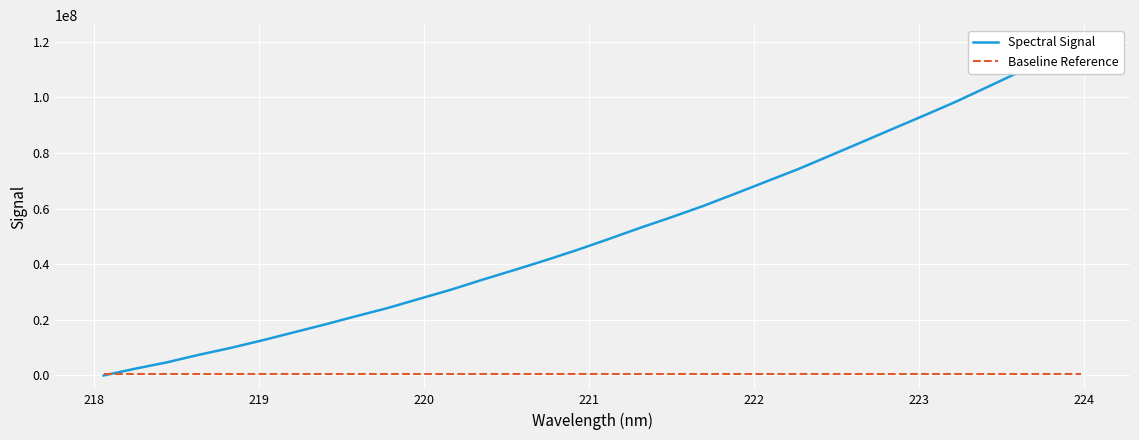

True or false: Baseline Reference has a value of 744946.1 at 29.

False